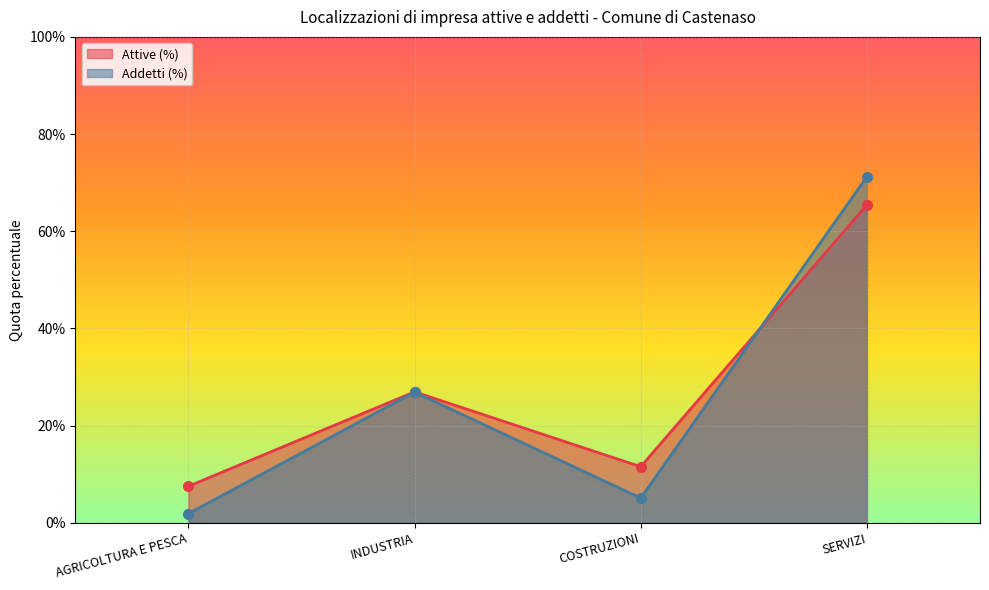

At which category is the sum across all series the highest?

SERVIZI